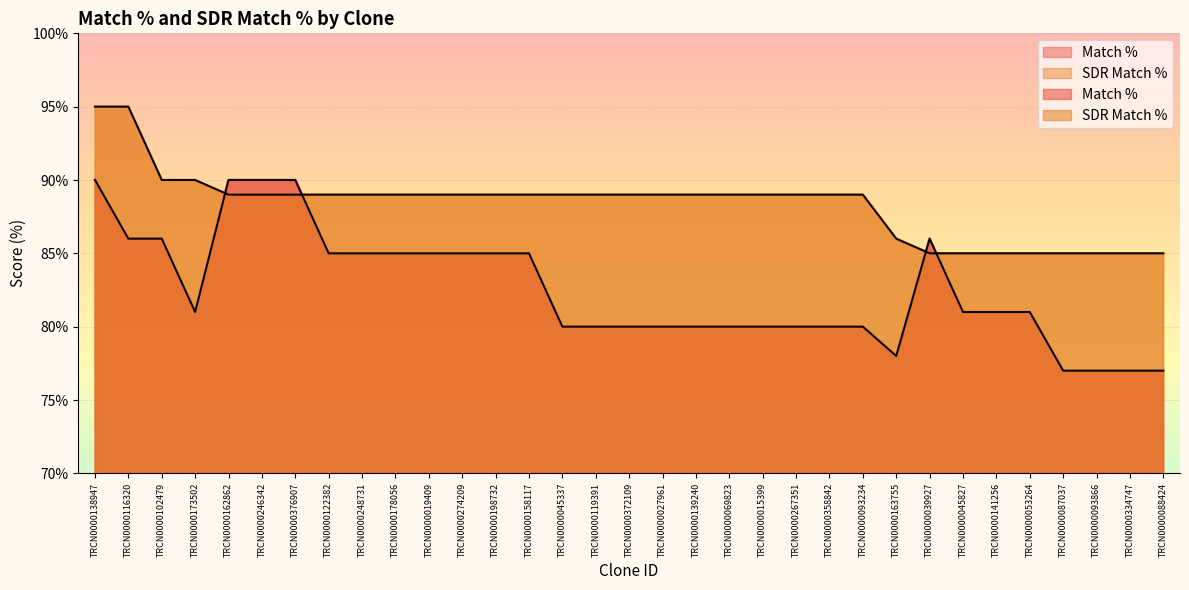

How many interior local valleys does the Match % series have?

2